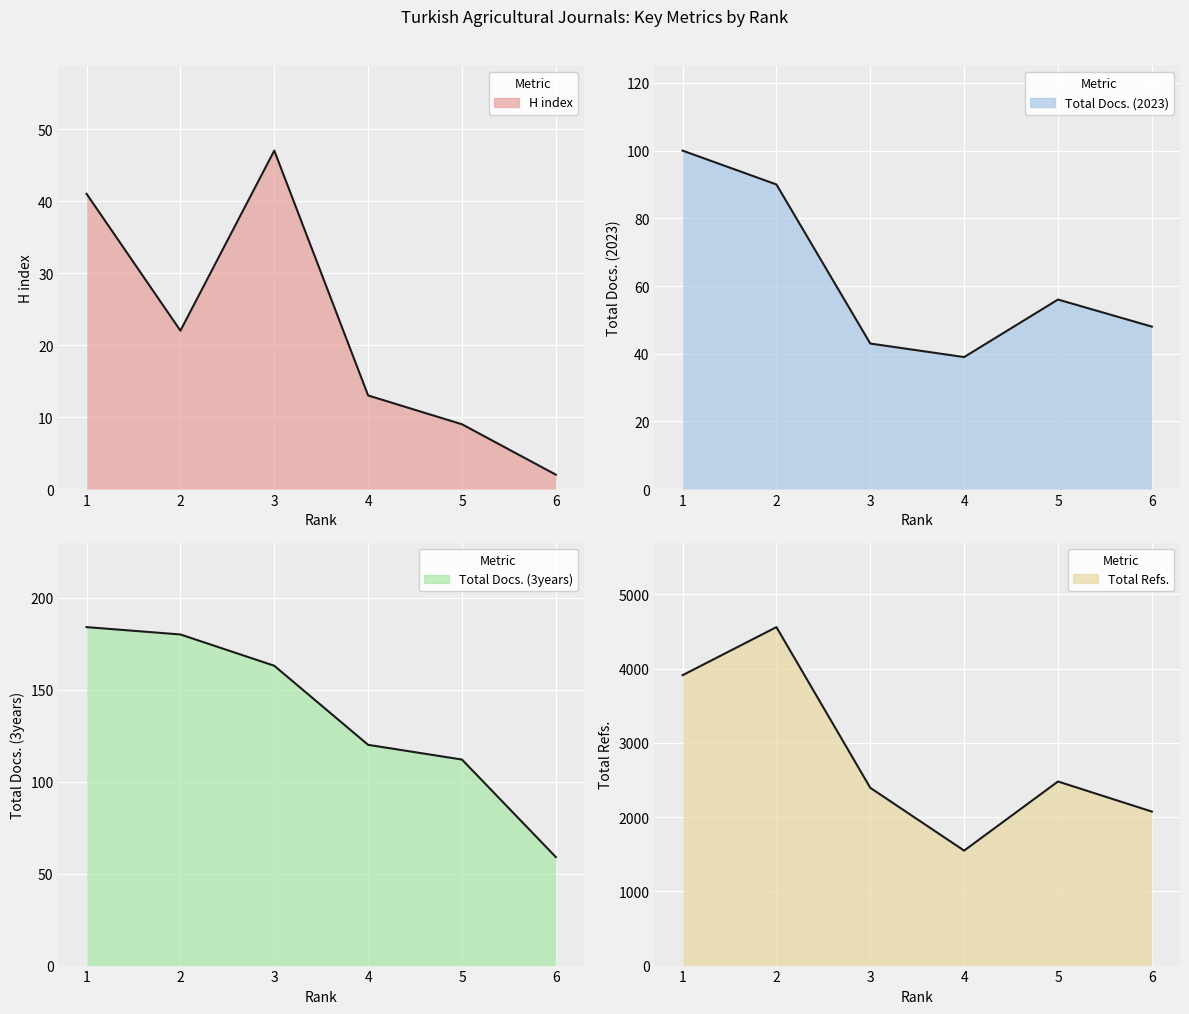

Reading right to left, what are all the values shown in this chart?

H index: 2	9	13	47	22	41
Total Docs. (2023): 48	56	39	43	90	100
Total Docs. (3years): 59	112	120	163	180	184
Total Refs.: 2075	2480	1549	2395	4560	3912